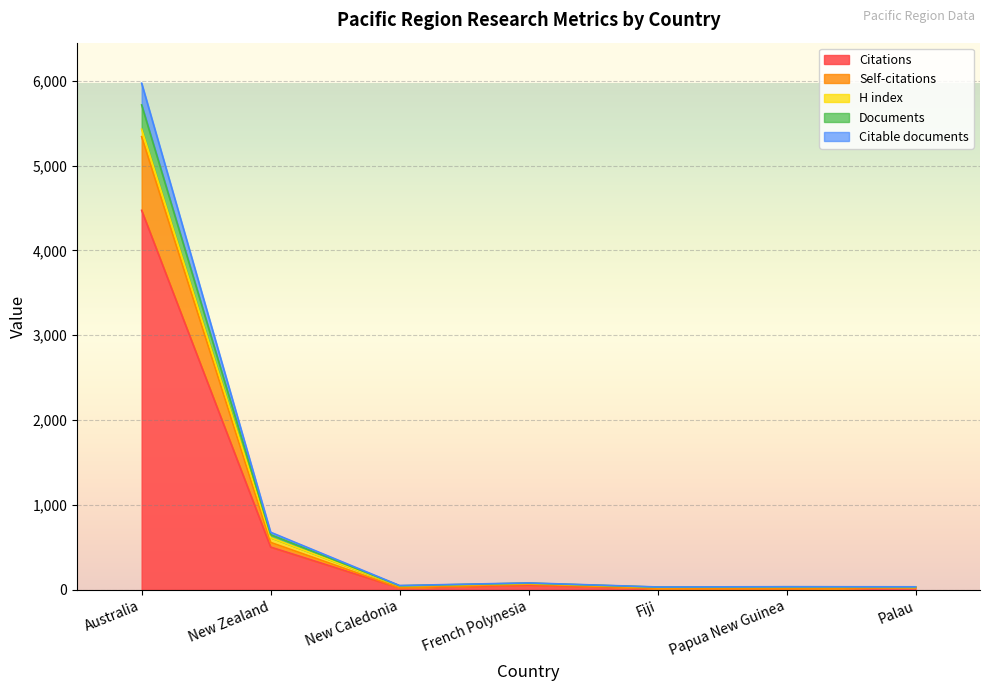

Which label corresponds to the smallest value in the chart?

Papua New Guinea